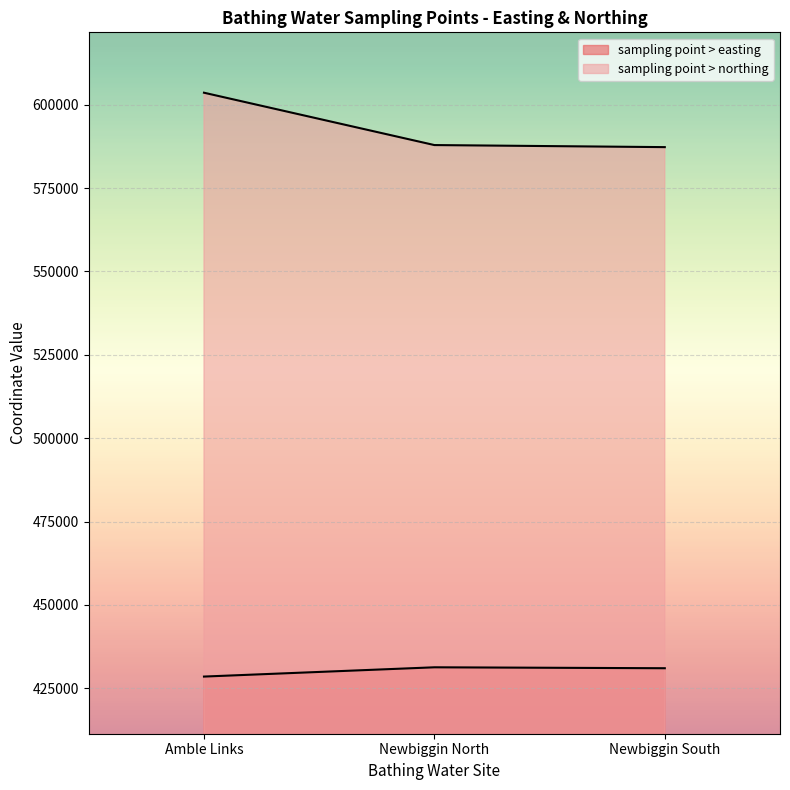

What is the highest value of the sampling point > easting series?

431280